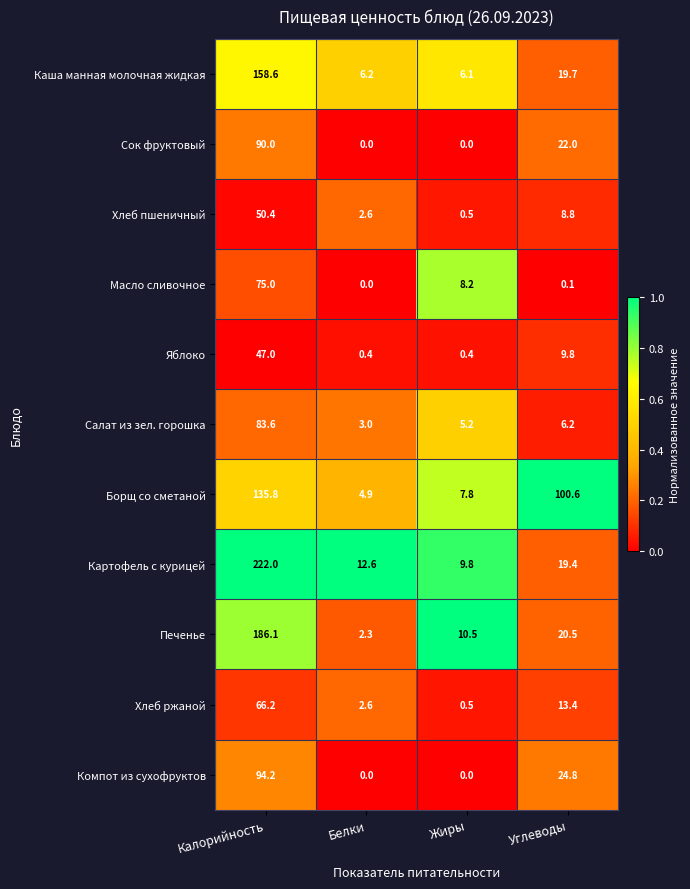

The Каша манная молочная жидкая series shows 9.1 at Белки. True or false?

False